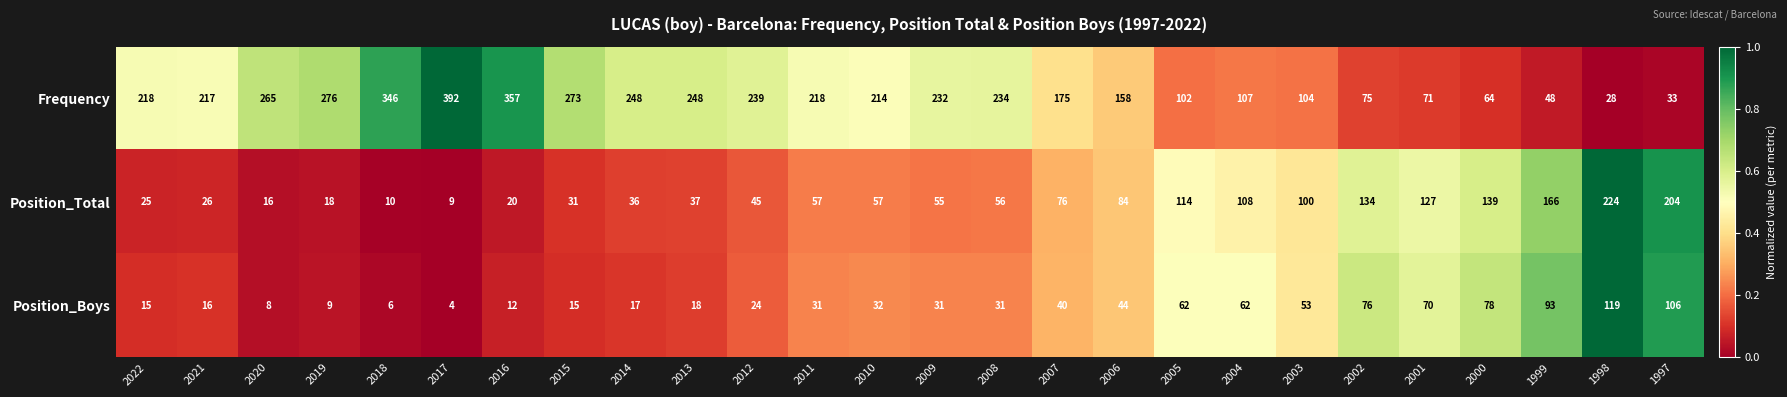

What is the difference between the maximum and second lowest values in the Frequency series?

359